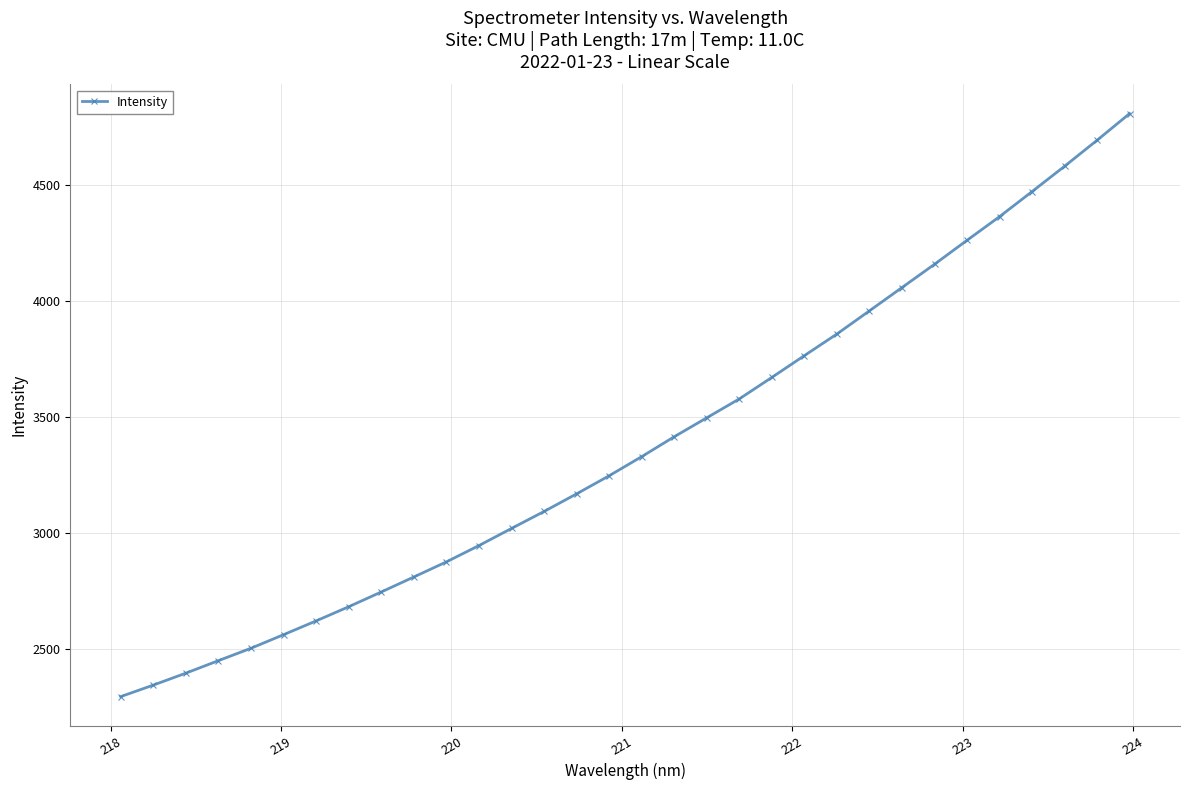

What is the sum of all values?

108265.1